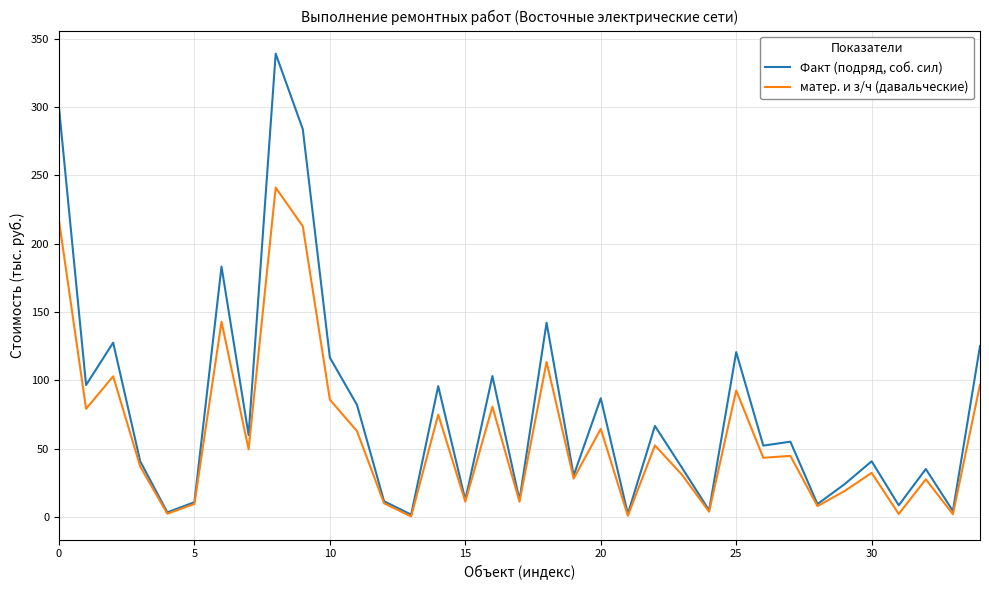

Which series has the largest total across all categories?

Факт (подряд, соб. сил)